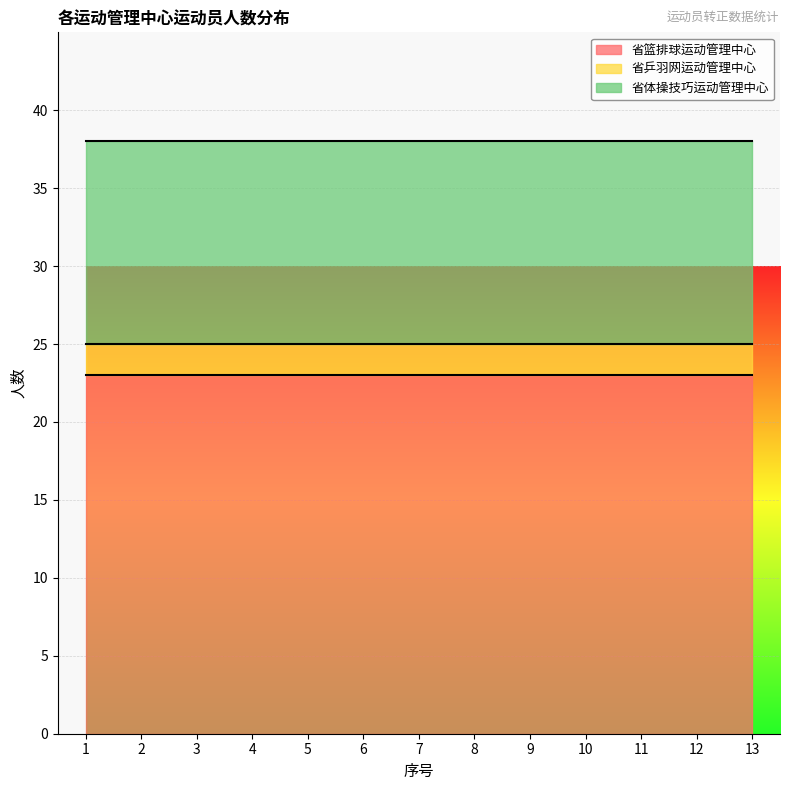

Rank the categories by 省乒羽网运动管理中心 value from lowest to highest.

1, 2, 3, 4, 5, 6, 7, 8, 9, 10, 11, 12, 13